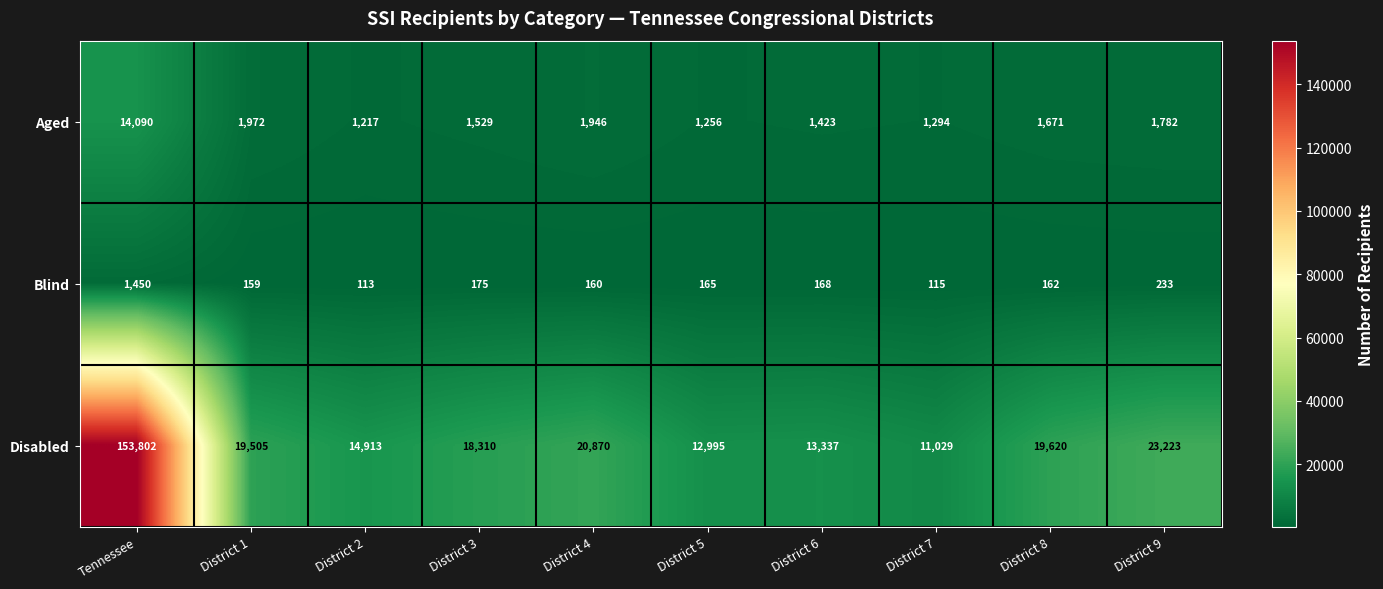

At how many categories does at least one series exceed 105642?

1